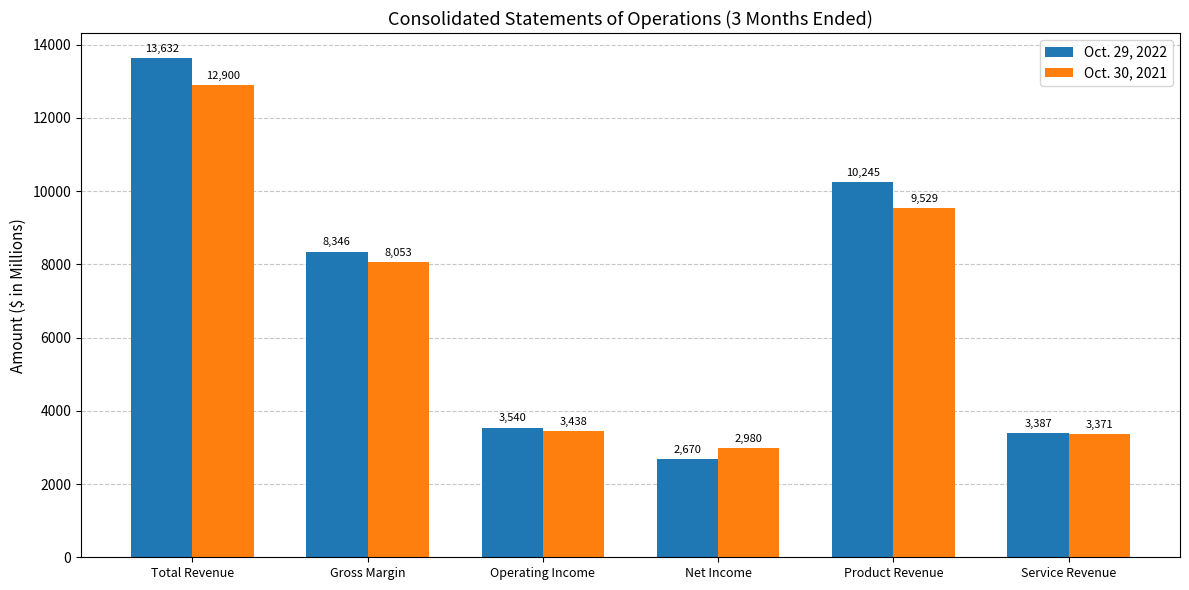

What is the value of the Oct. 29, 2022 bar at the 1st from the left?

13632